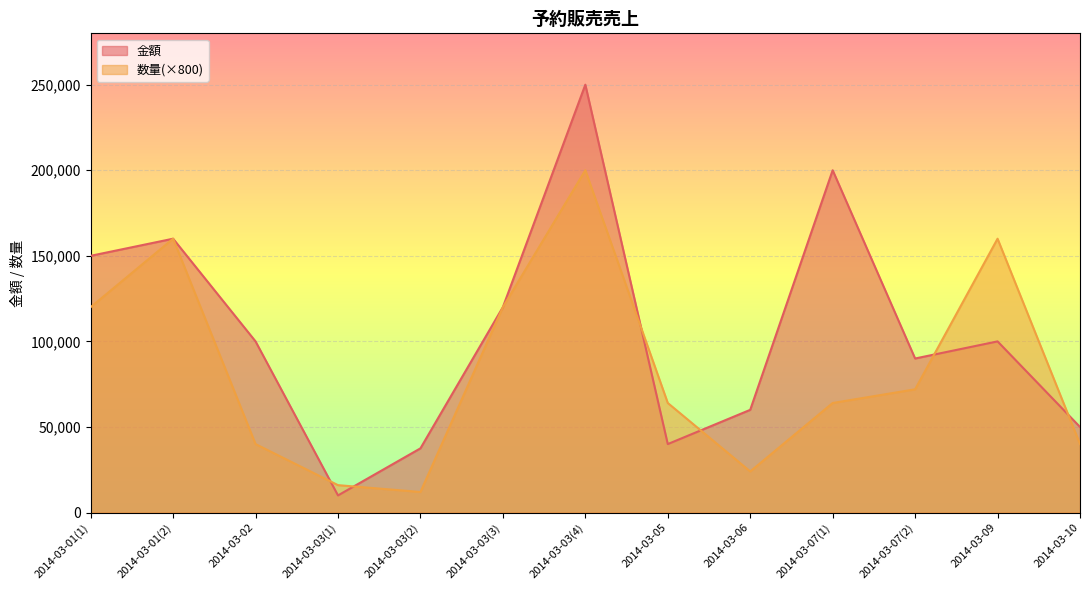

How many interior local valleys does the 数量 series have?

2